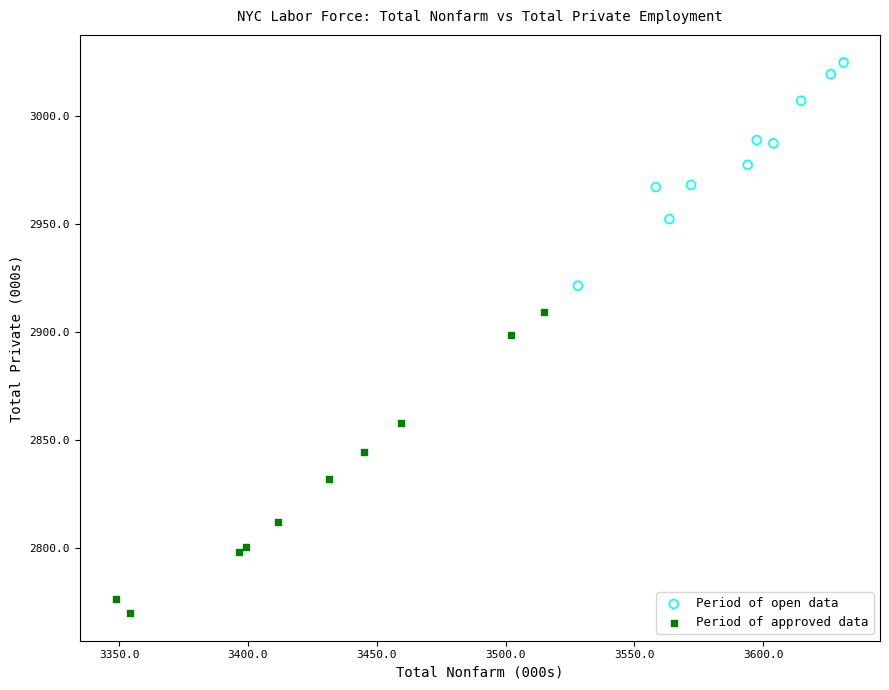

Which series has the widest spread of Y values?

Period of approved data